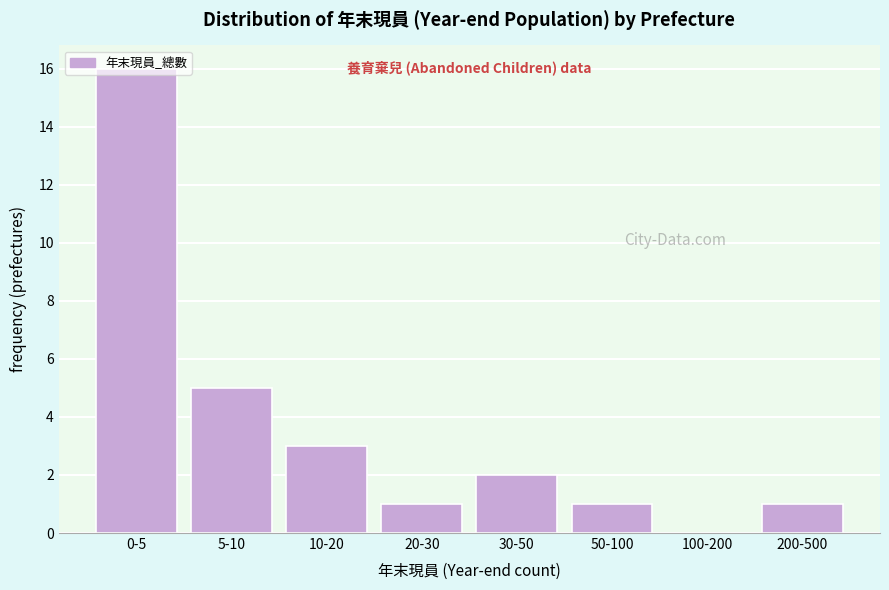

What is the maximum value shown in the chart?

16